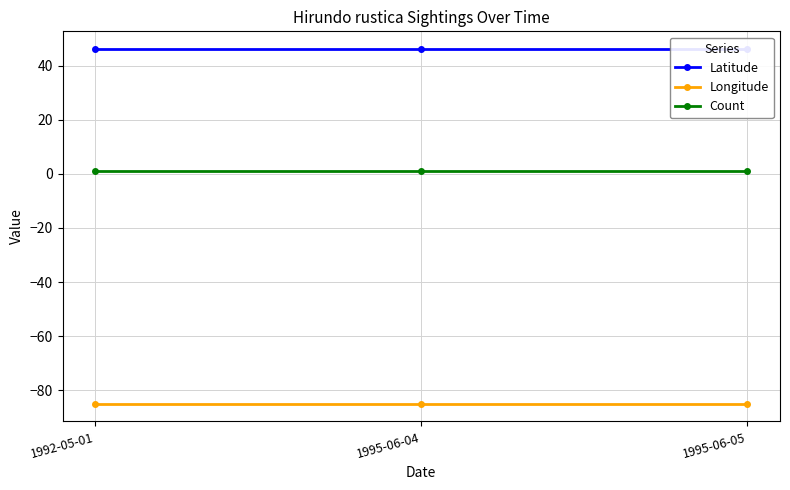

What is the highest value of the Latitude series?

46.2